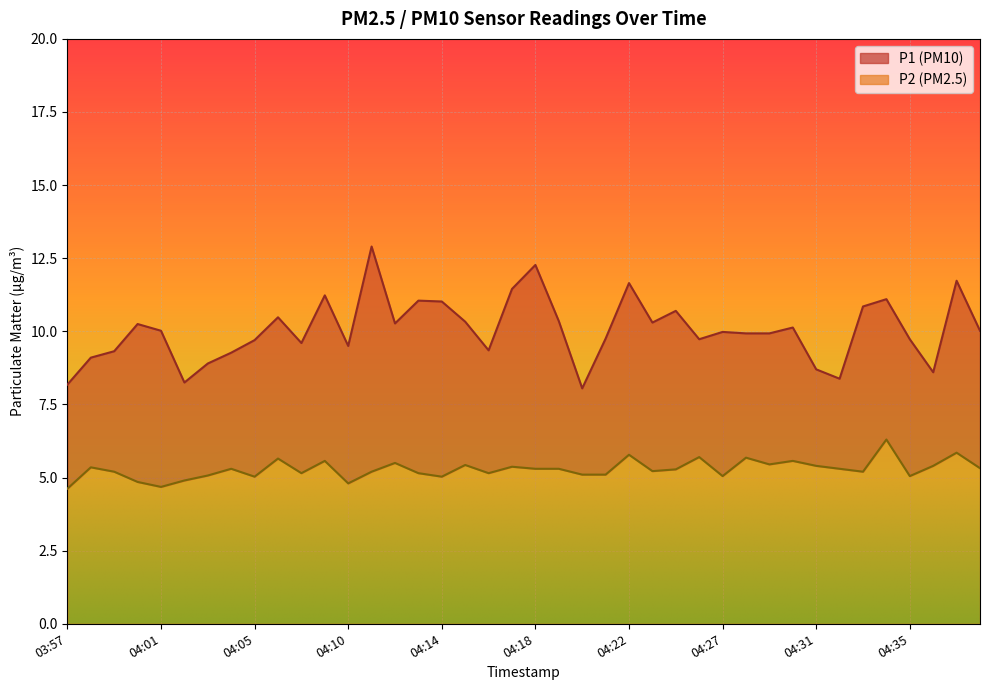

At which category is the sum across all series the highest?

04:11